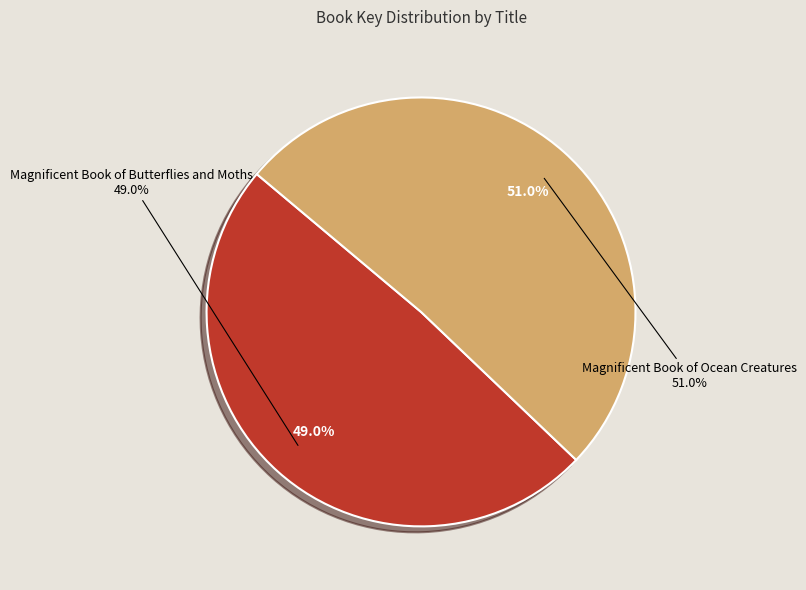

What percentage is NOT represented by Magnificent Book of Butterflies and Moths?

51.0%